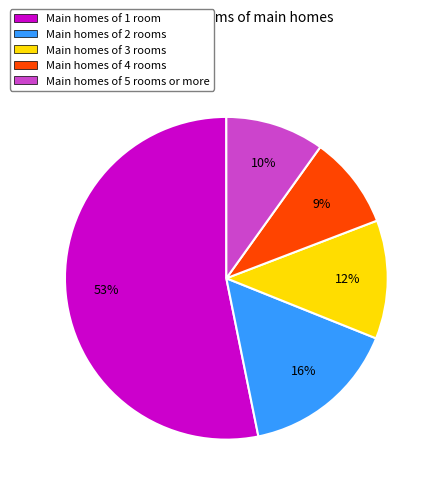

To the nearest percent, what is the average slice percentage?

20%